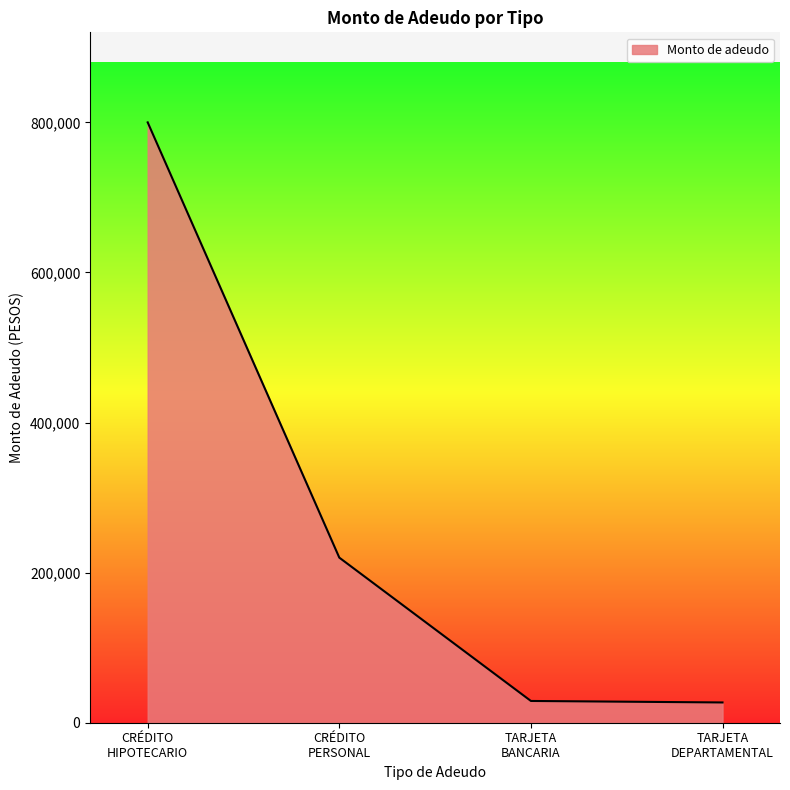

True or false: the data has more than 1 interior local peaks.

False